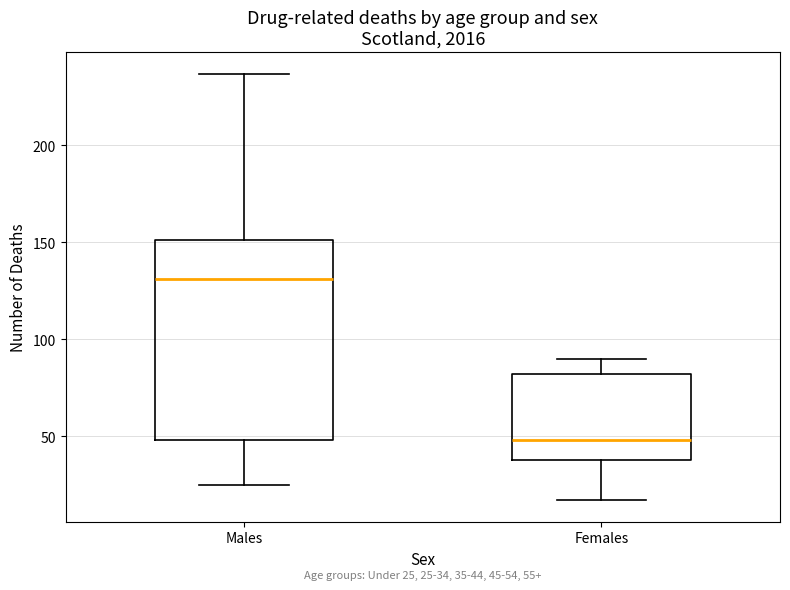

Which box is the tallest, from its lower edge to its upper edge?

Males